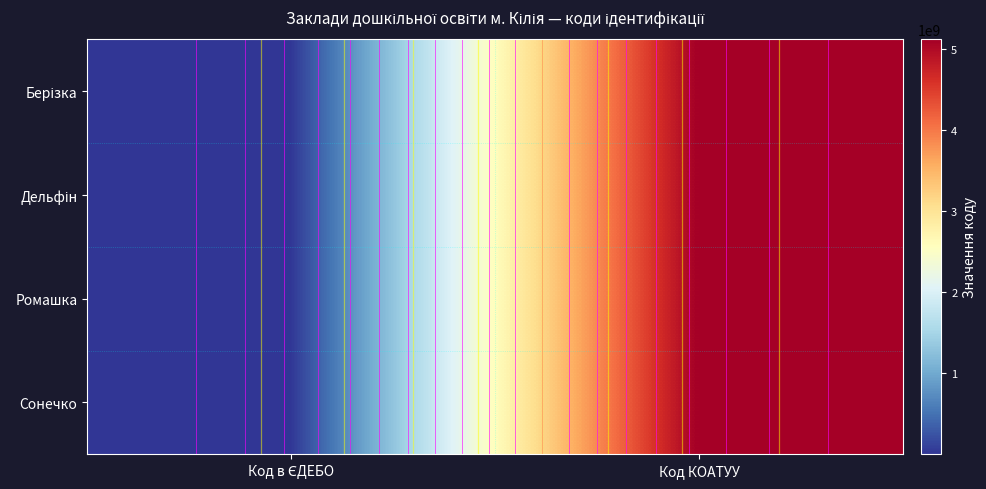

List the labels in order of Дельфін value, smallest first.

Код в ЄДЕБО, Код КОАТУУ